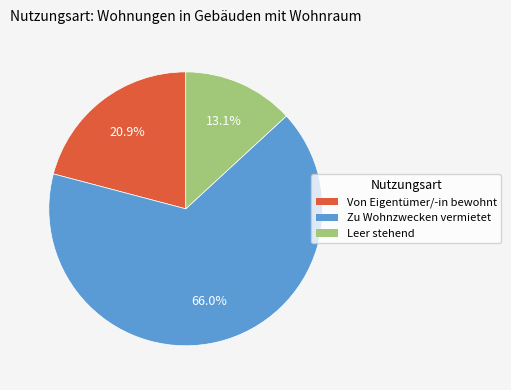

The Leer stehend slice represents 28% of the pie. True or false?

False